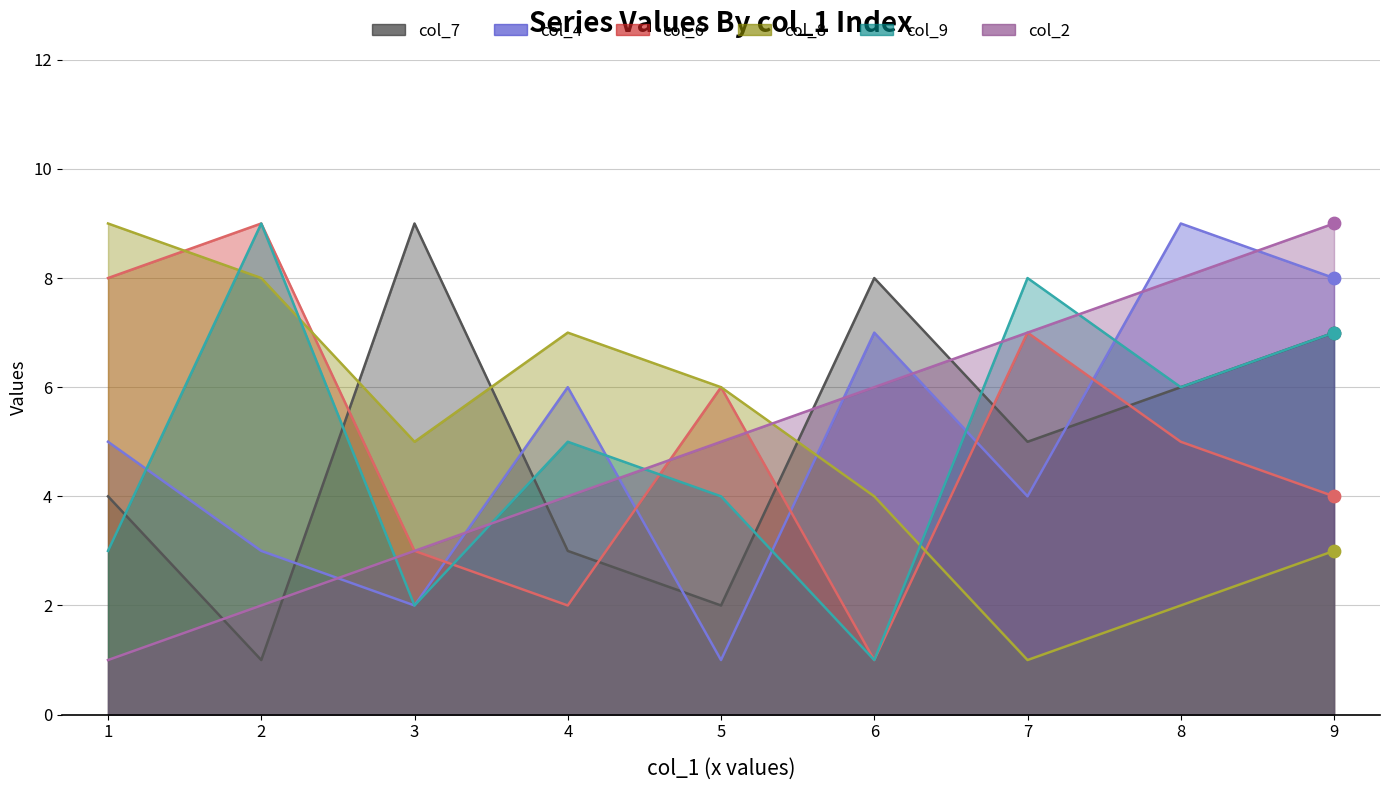

Which series reaches the minimum Y coordinate?

col_7_line